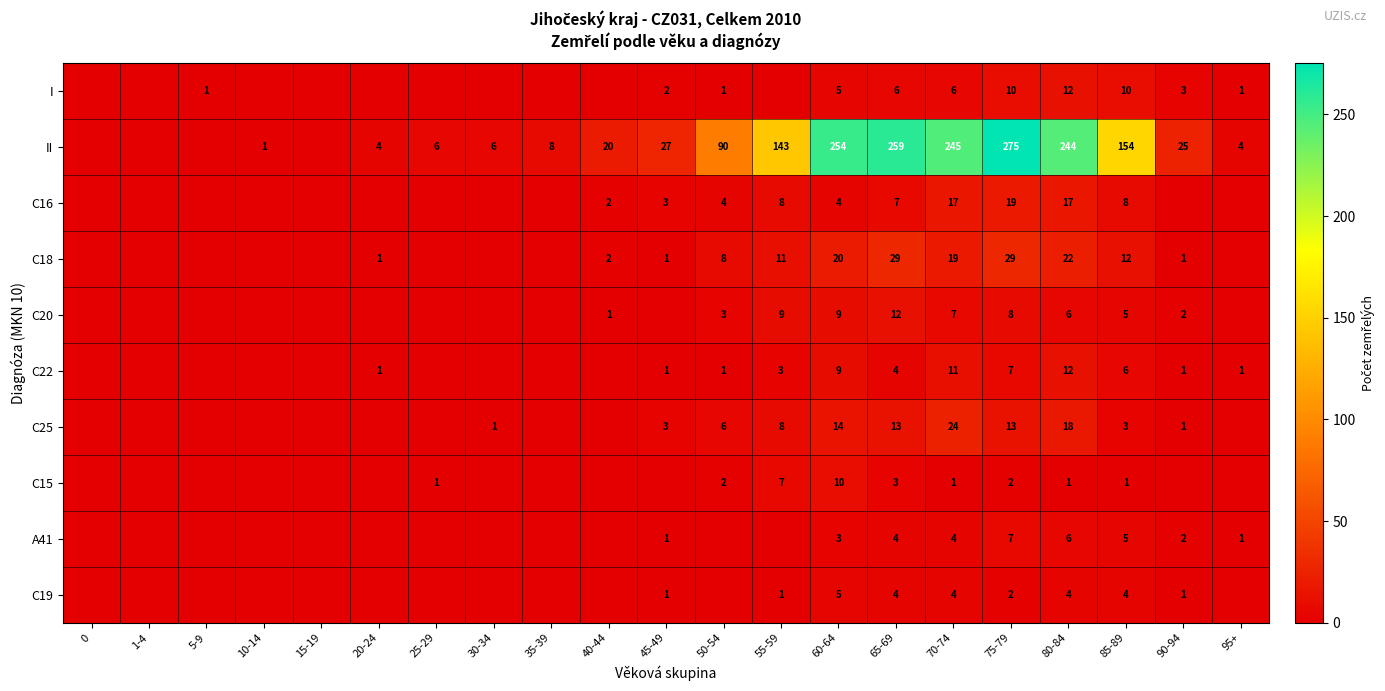

At which category is the sum across all series the highest?

75-79